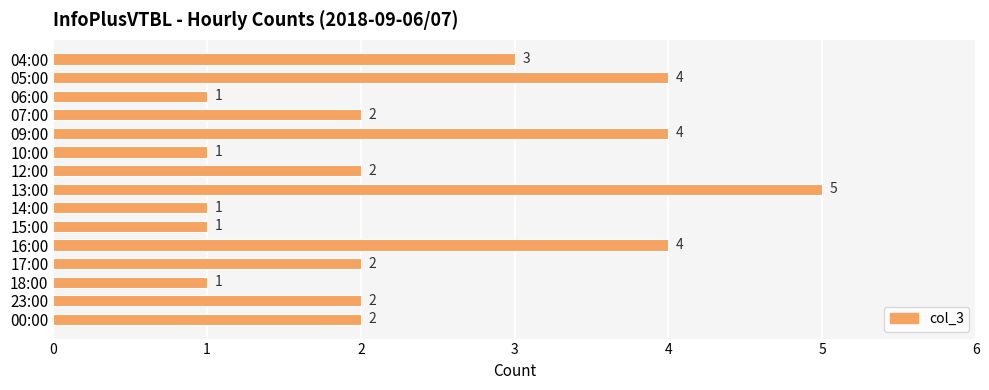

How many data points are less than 2?

5